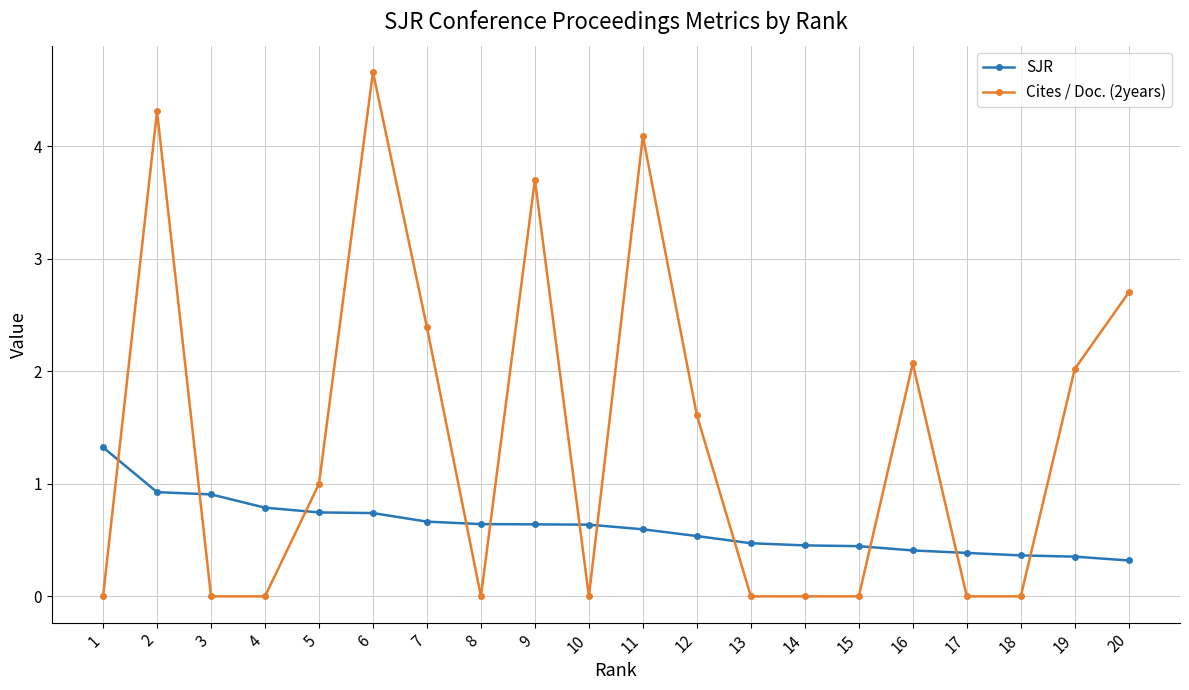

At which category is the sum across all series the highest?

6